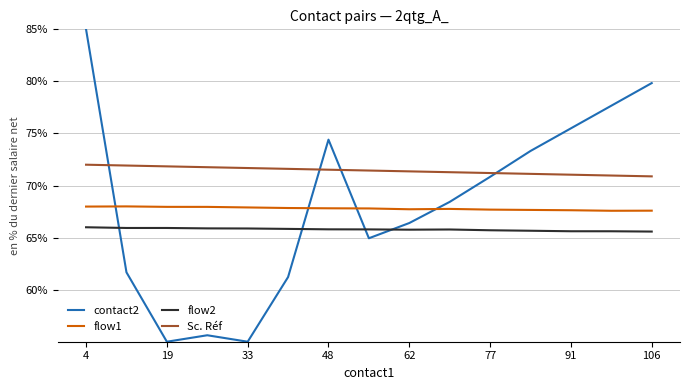

True or false: Sc. Réf and flow2 intersect in this chart.

False